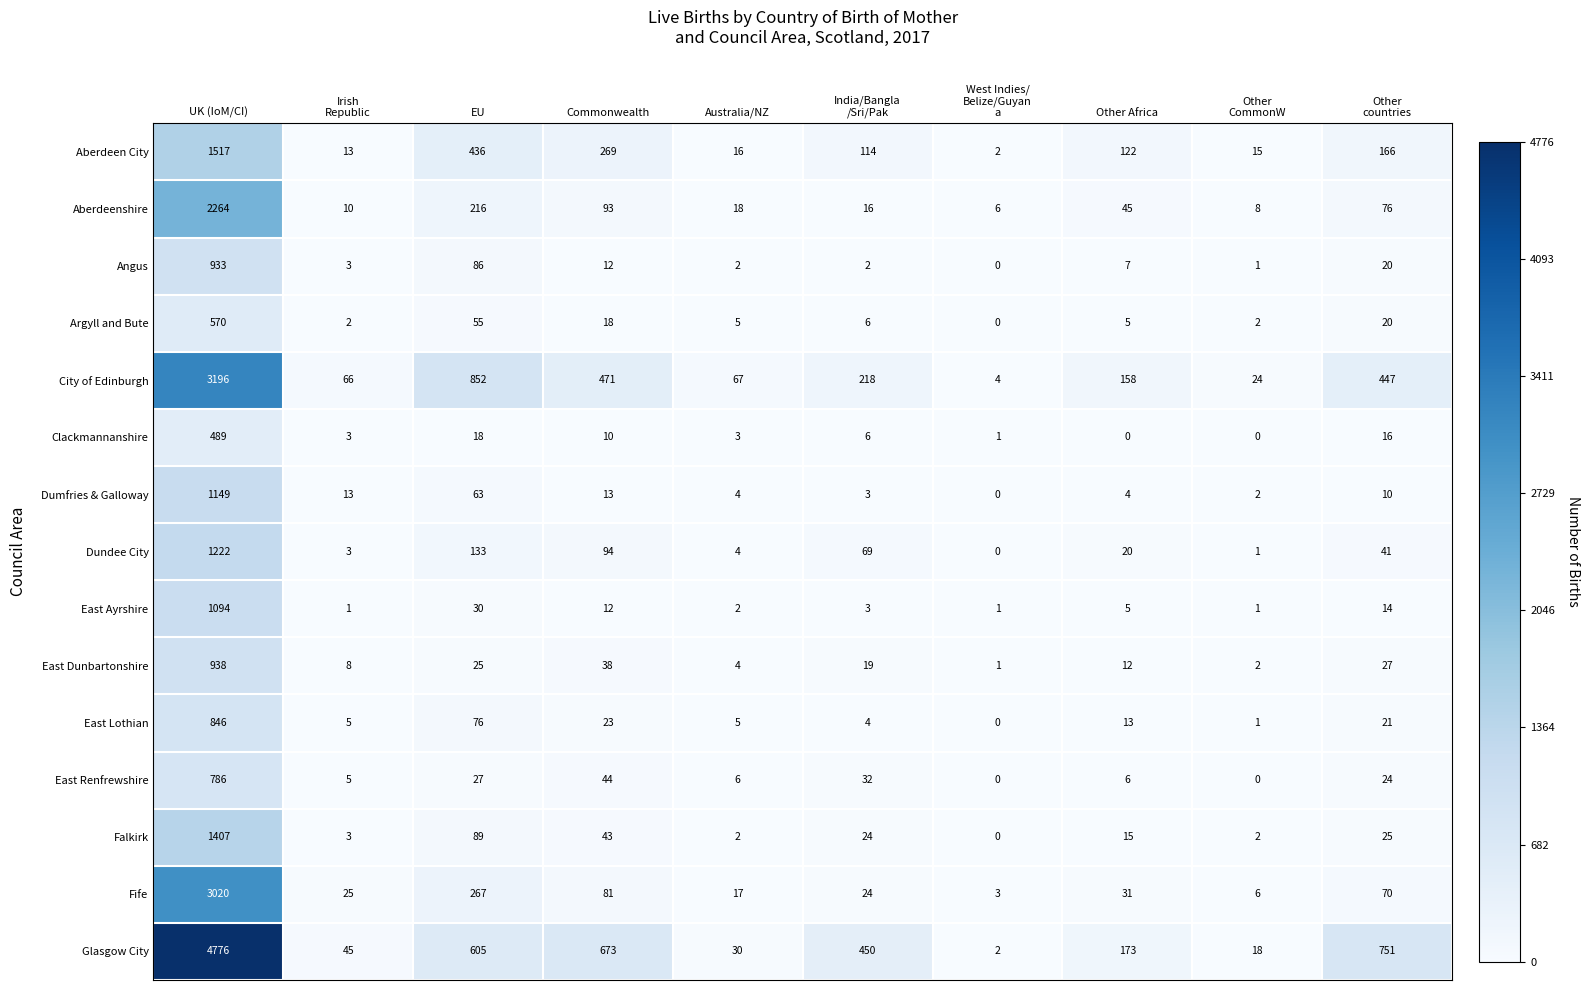

Rank the series by their maximum value, from highest to lowest.

Glasgow City, City of Edinburgh, Fife, Aberdeenshire, Aberdeen City, Falkirk, Dundee City, Dumfries & Galloway, East Ayrshire, East Dunbartonshire, Angus, East Lothian, East Renfrewshire, Argyll and Bute, Clackmannanshire